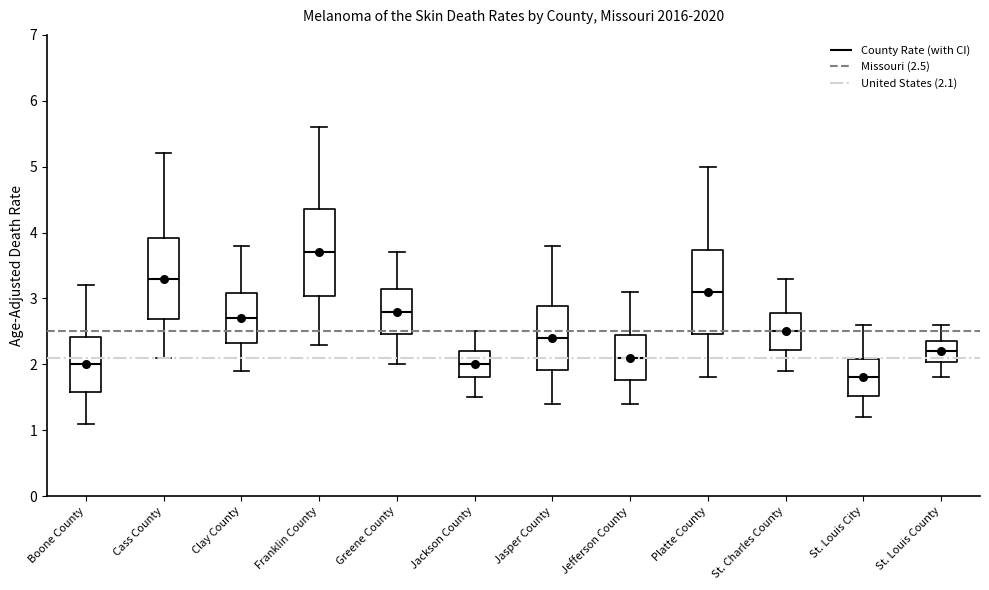

Reading left to right, read every box against the y-axis: the position of its median line, the range the box covers, and the ends of its whiskers. The values are not printed on the chart, so give them approximately, as read against the axis.

Boone County: median 2.0, box 1.6 to 2.4, whiskers 1.1 to 3.2
Cass County: median 3.3, box 2.7 to 3.9, whiskers 2.1 to 5.2
Clay County: median 2.7, box 2.3 to 3.1, whiskers 1.9 to 3.8
Franklin County: median 3.7, box 3.0 to 4.4, whiskers 2.3 to 5.6
Greene County: median 2.8, box 2.5 to 3.1, whiskers 2.0 to 3.7
Jackson County: median 2.0, box 1.8 to 2.2, whiskers 1.5 to 2.5
Jasper County: median 2.4, box 1.9 to 2.9, whiskers 1.4 to 3.8
Jefferson County: median 2.1, box 1.8 to 2.4, whiskers 1.4 to 3.1
Platte County: median 3.1, box 2.5 to 3.7, whiskers 1.8 to 5.0
St. Charles County: median 2.5, box 2.2 to 2.8, whiskers 1.9 to 3.3
St. Louis City: median 1.8, box 1.5 to 2.1, whiskers 1.2 to 2.6
St. Louis County: median 2.2, box 2.0 to 2.4, whiskers 1.8 to 2.6